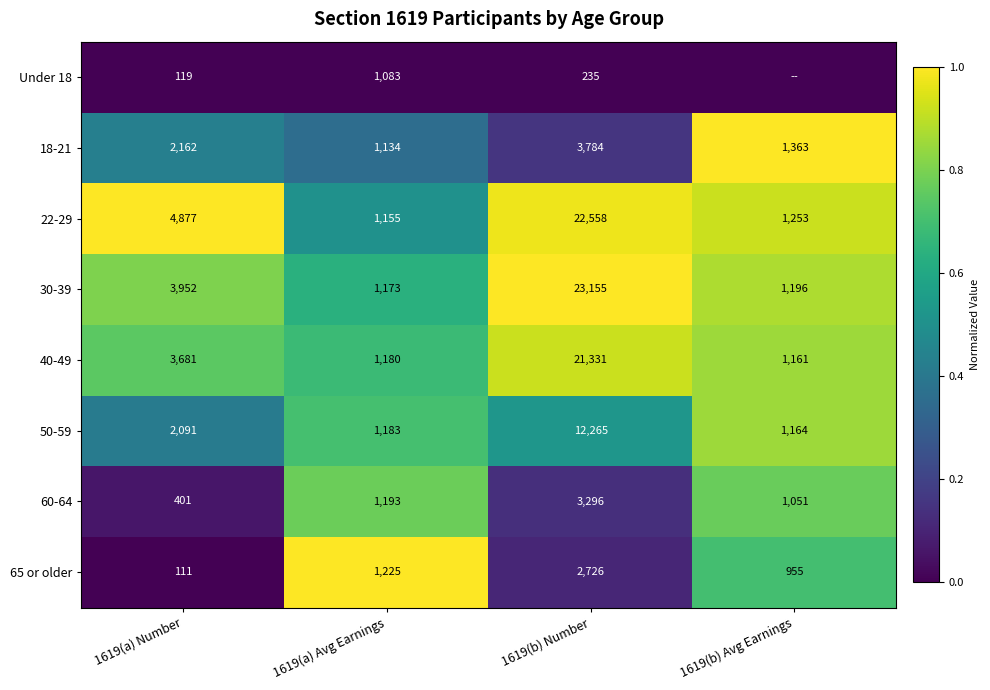

Read the 22-29 value at 1619(b) Number, to the nearest 50.

22550